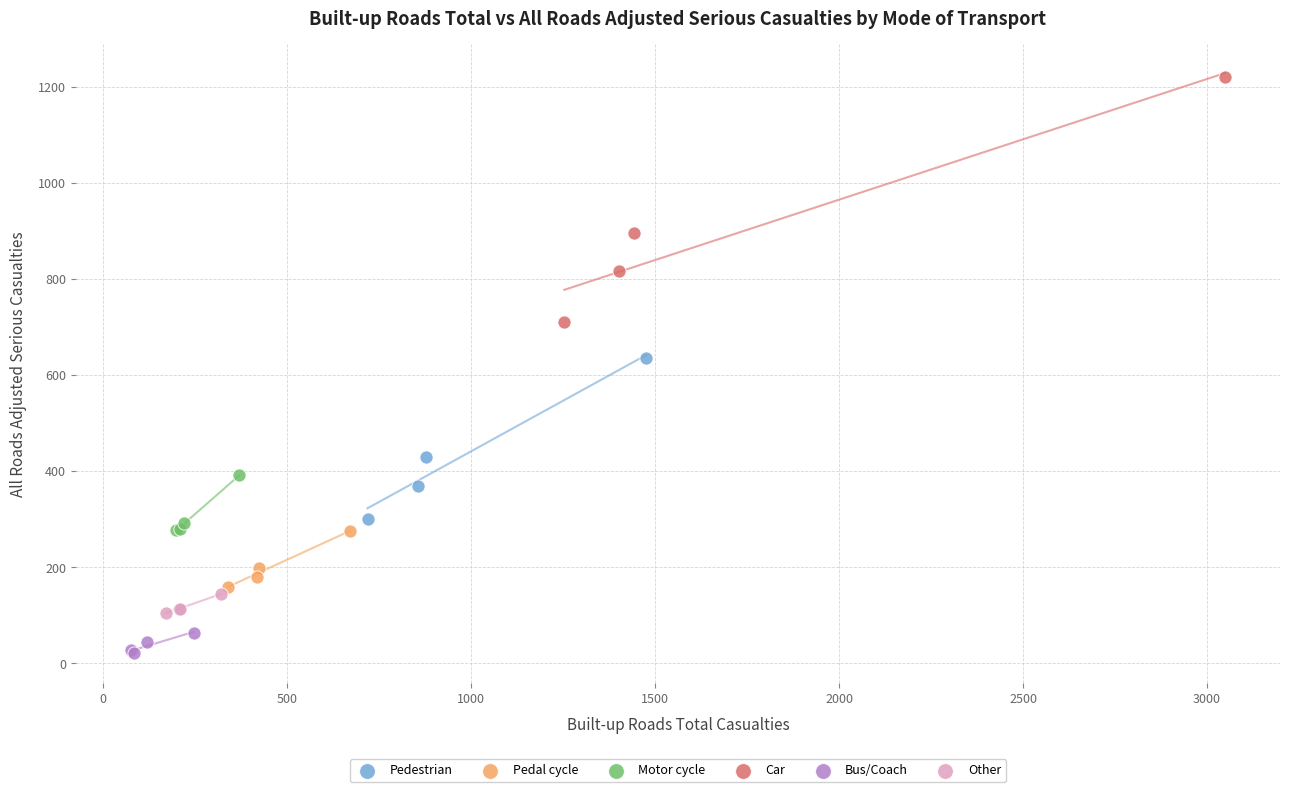

Which series has the largest Y range (max minus min)?

Car